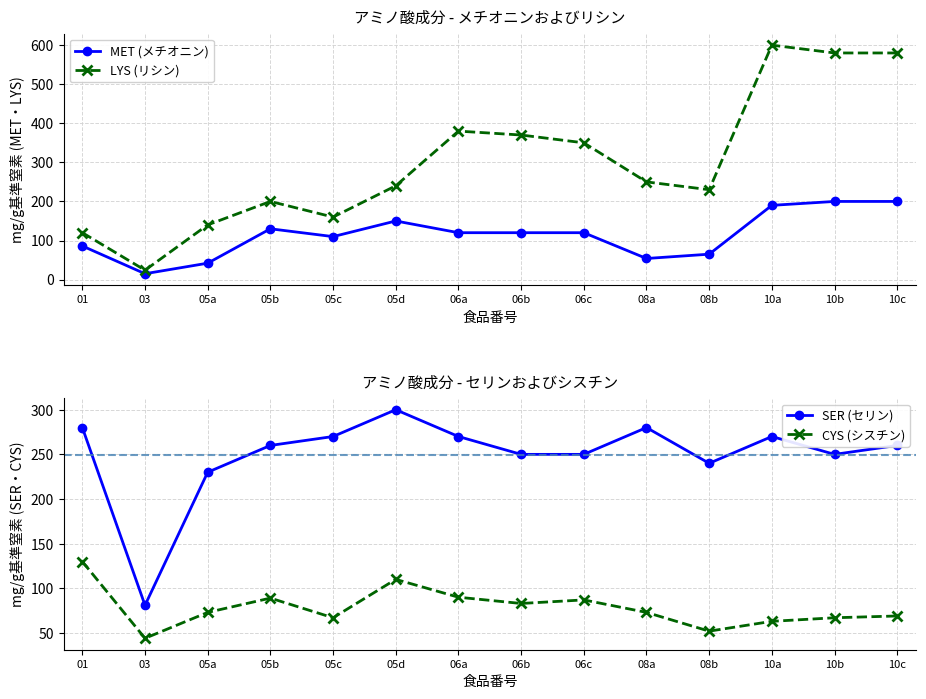

What is the difference between the SER (セリン) values at 08b and 06c?

10